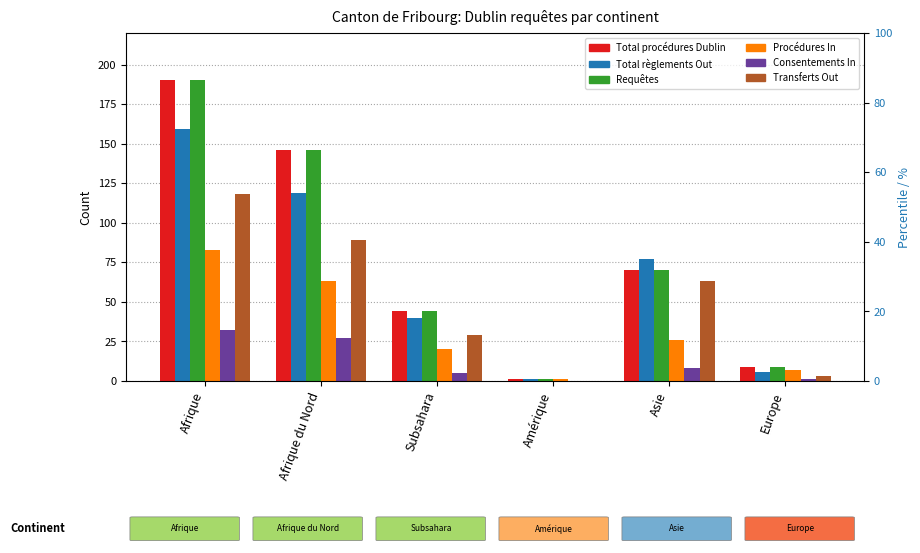

What is the label of the 1st bar from the left?

Afrique